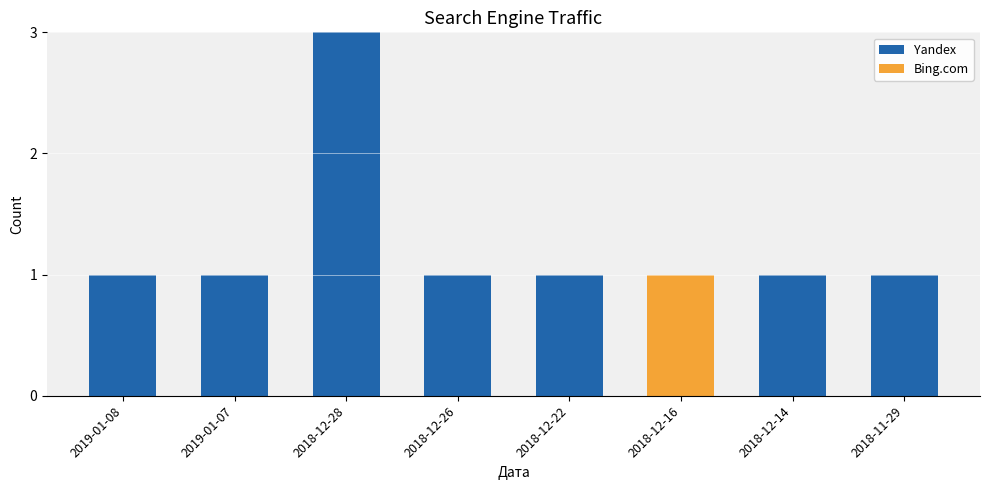

Does the chart contain stacked bars?

Yes